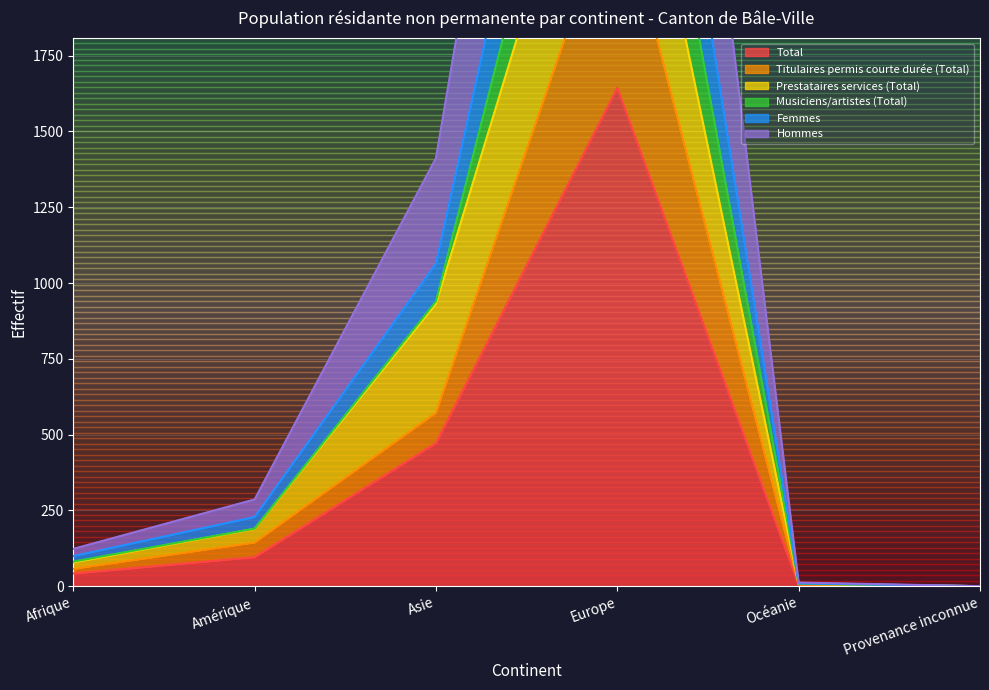

True or false: Hommes and Titulaires permis courte durée (Total) cross at least once.

False